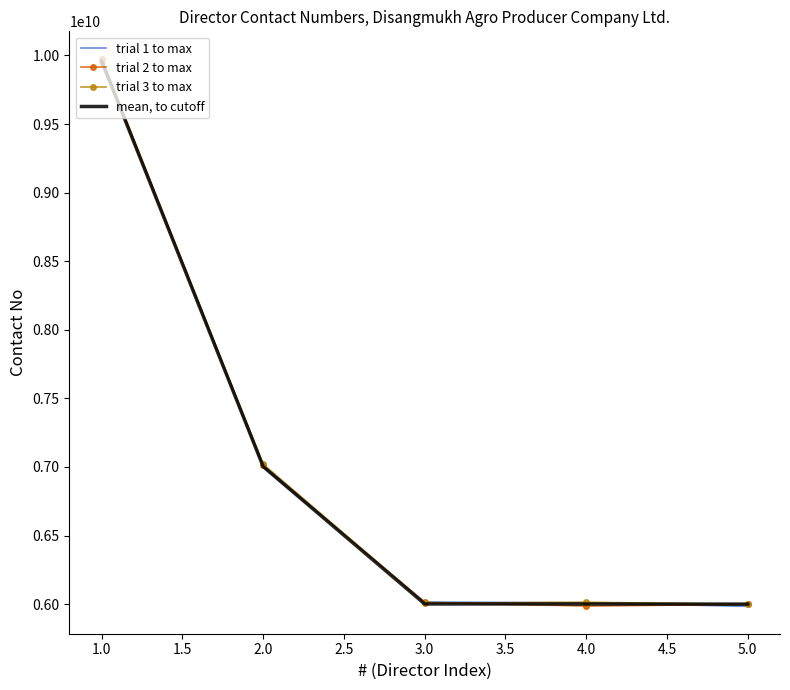

Rank the series by their average value, from highest to lowest.

trial 3 to max, trial 2 to max, trial 1 to max, mean, to cutoff